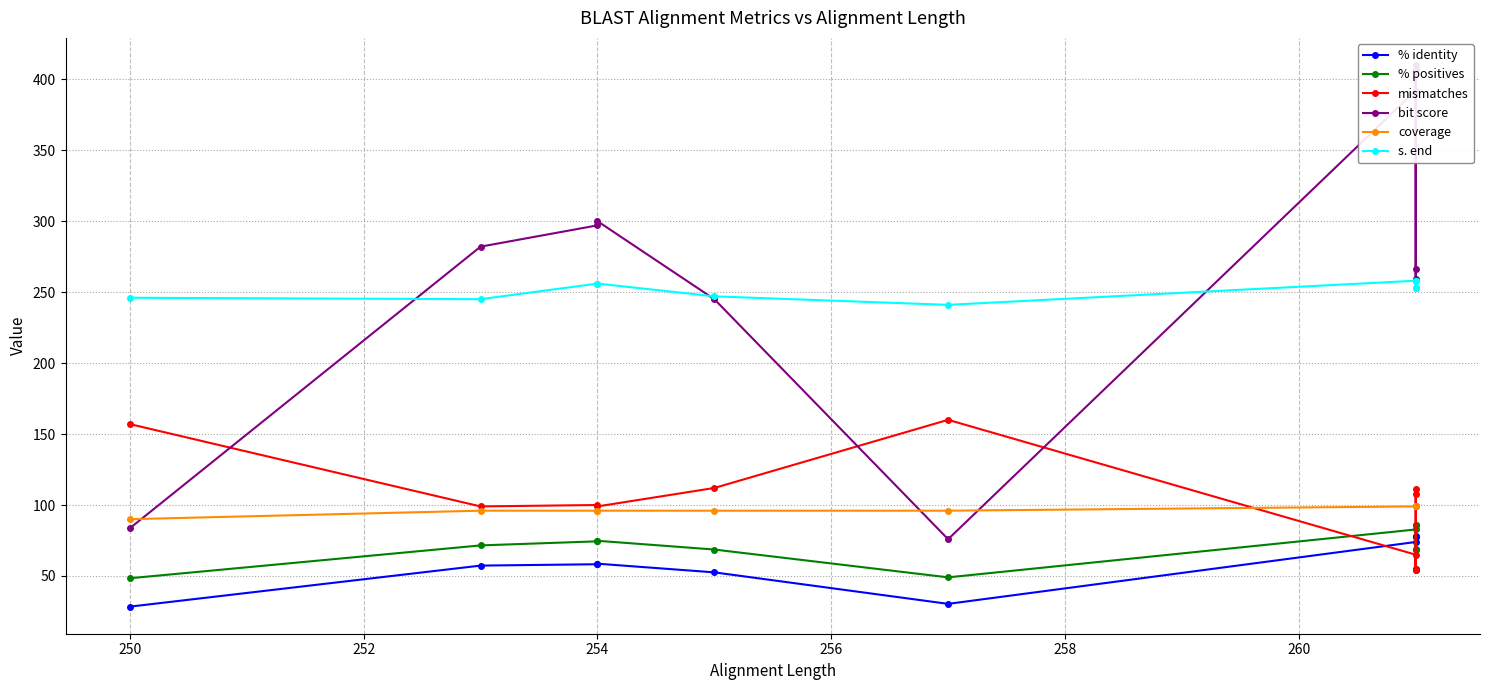

What are all the series names shown in the legend?

% identity, % positives, mismatches, bit score, coverage, s. end